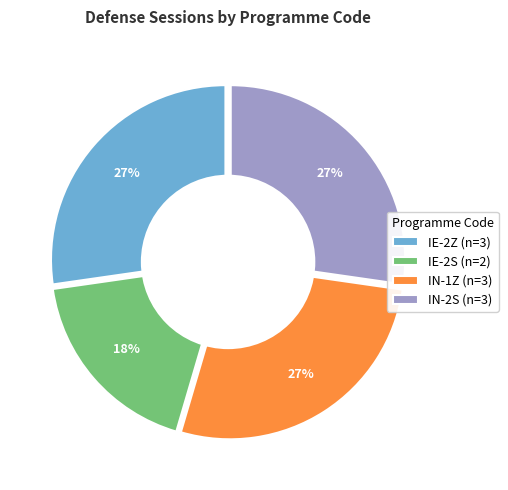

The IN-1Z slice represents 27% of the pie. True or false?

True